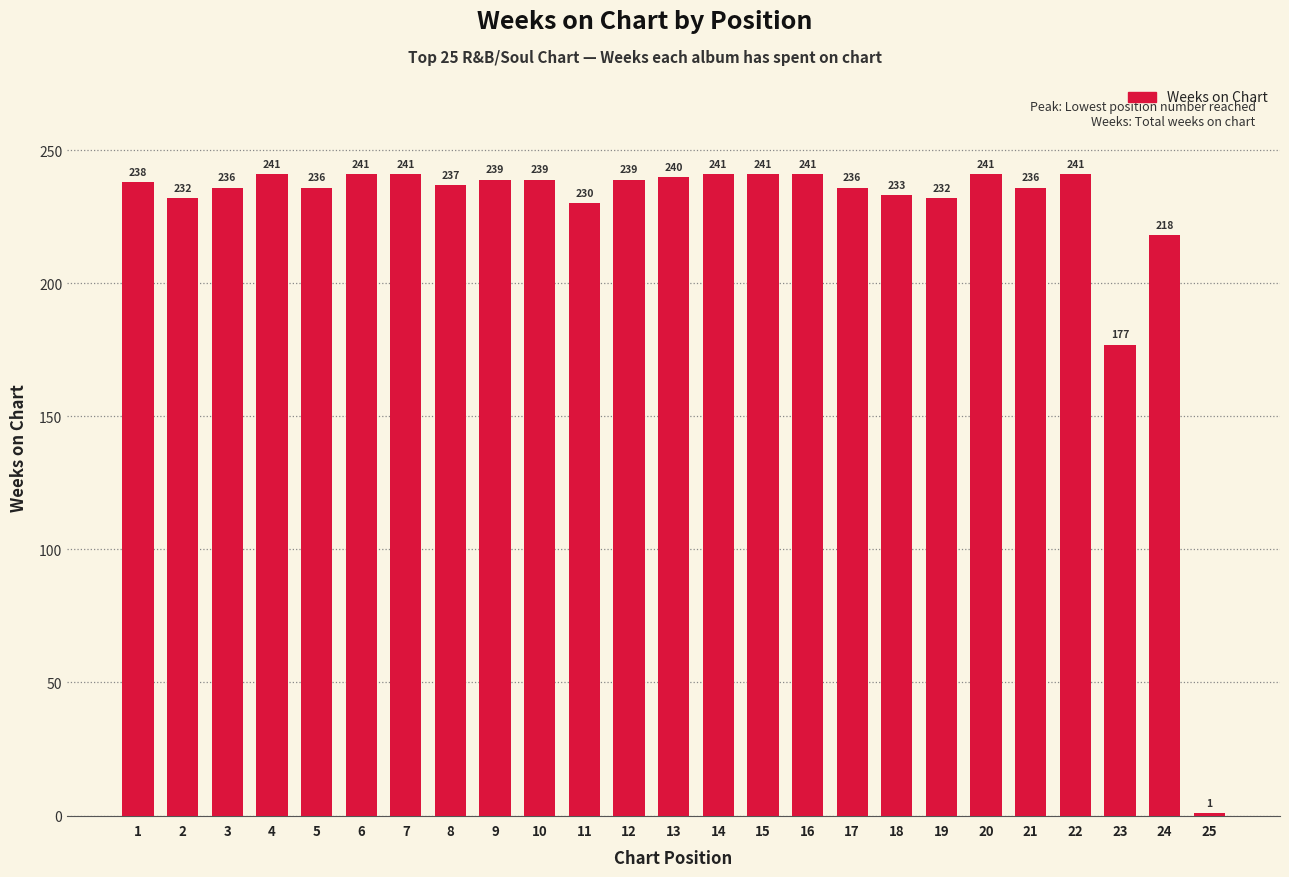

True or false: the data shows 233 at 18.

True